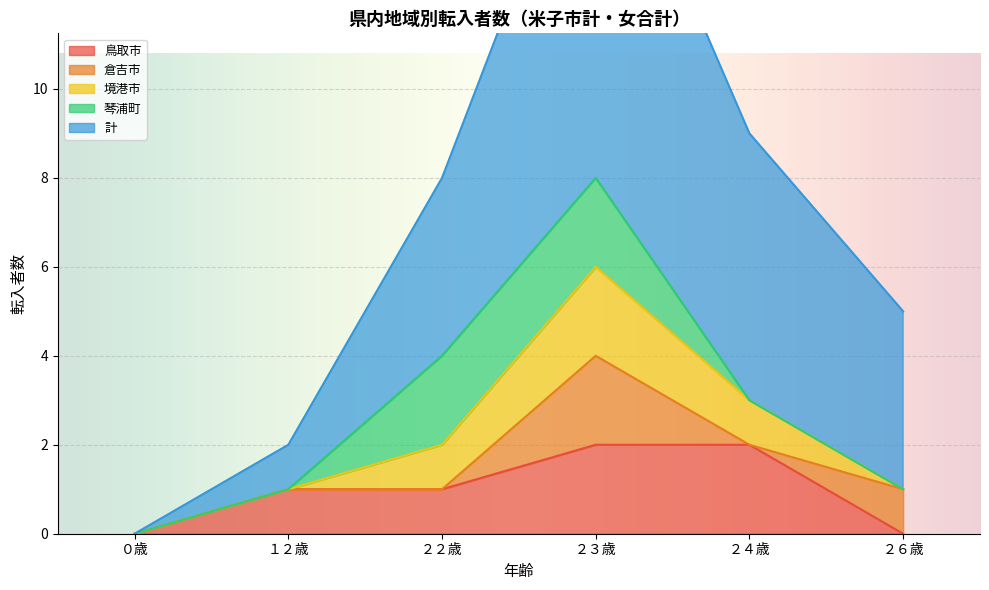

Which category has the highest value across all series?

２３歳